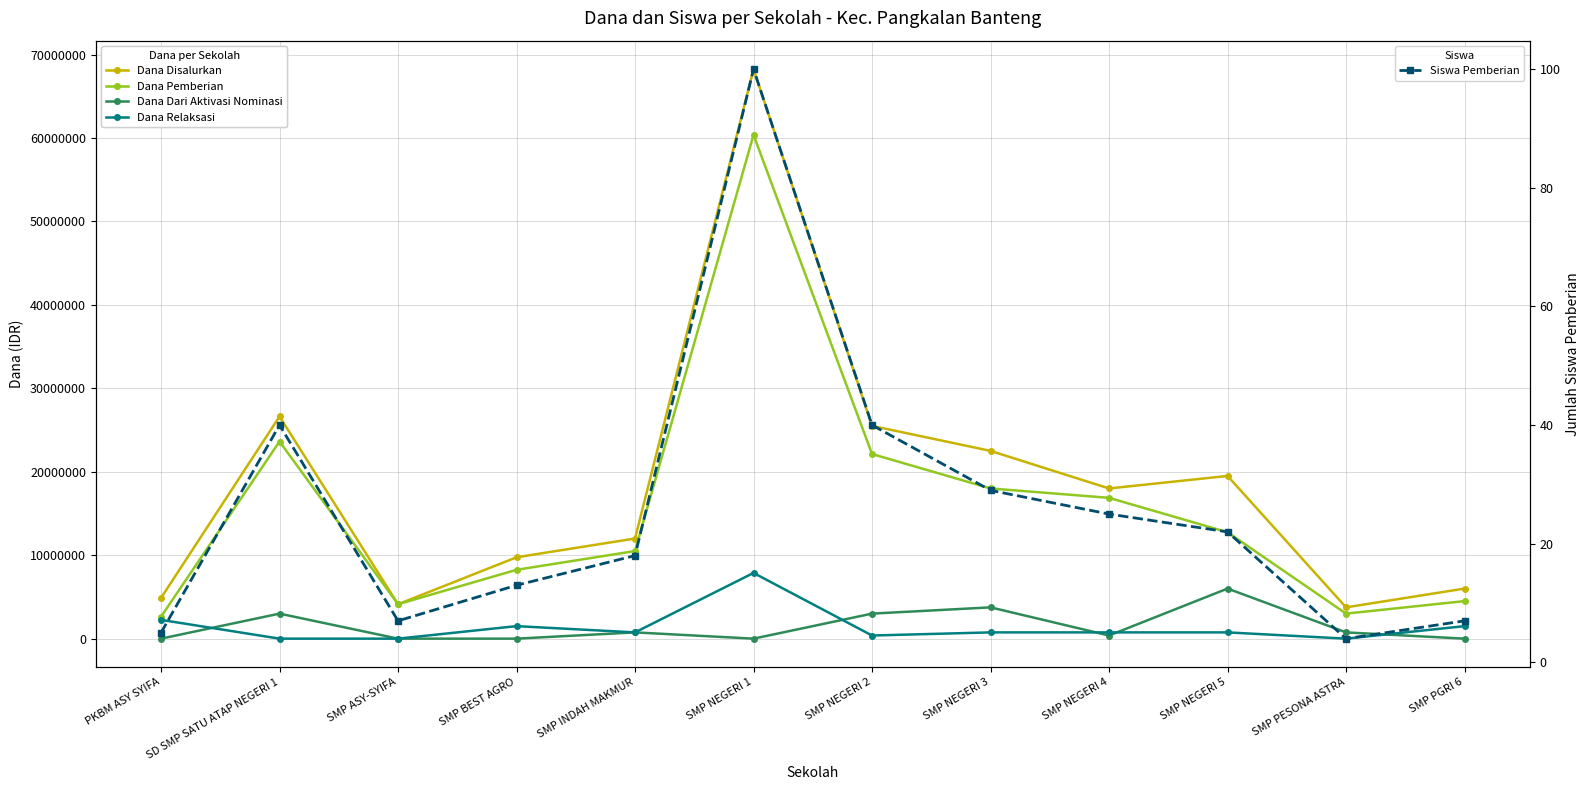

What is the label of the 10th point from the left?

SMP NEGERI 5